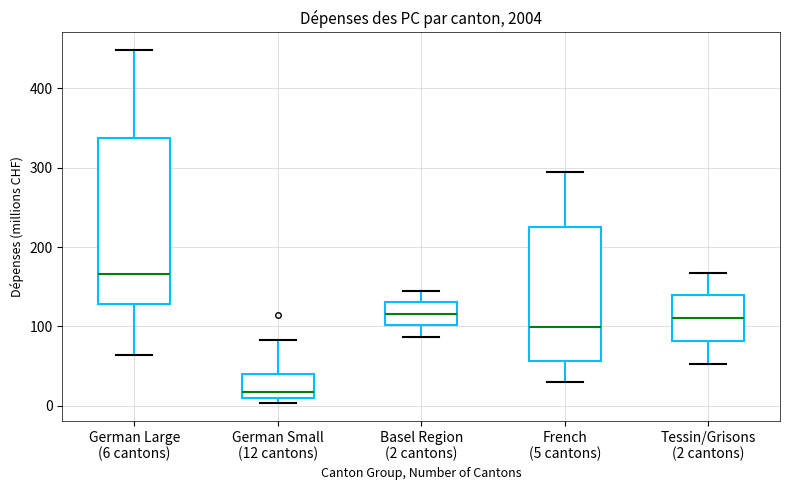

Where is the upper edge of the box for French (5 cantons) on the y-axis? The values are not printed on the chart, so give them approximately, as read against the axis.

220